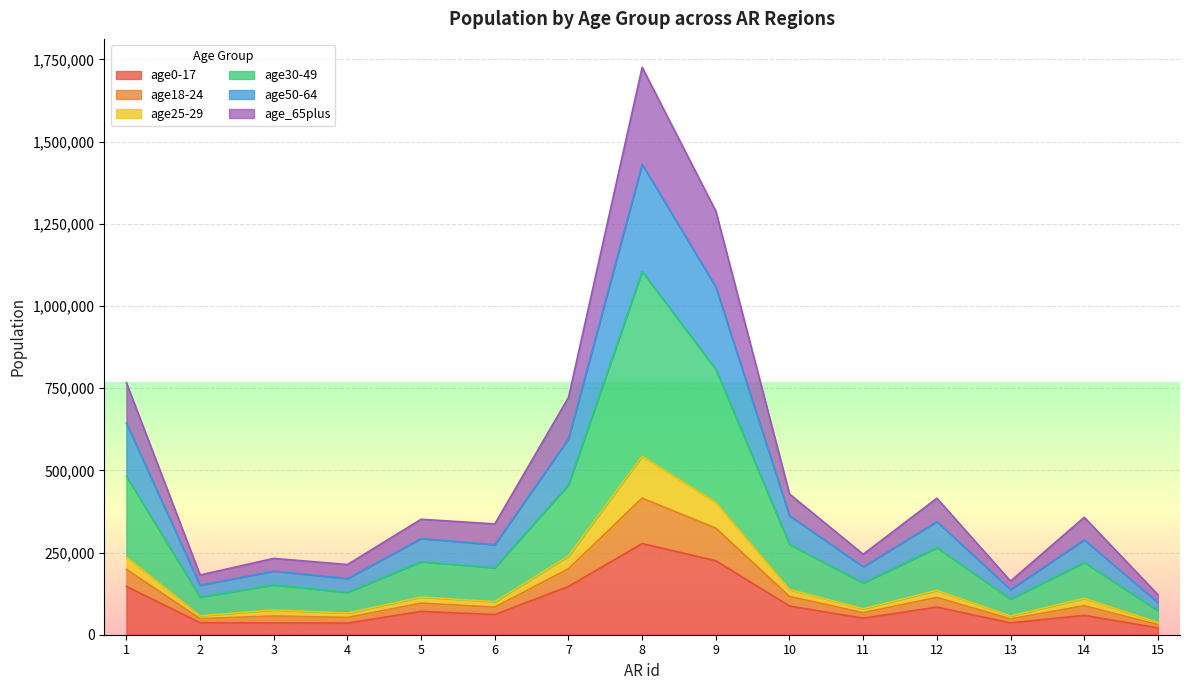

True or false: age25-29 has more than 0 points higher than both neighbors.

True